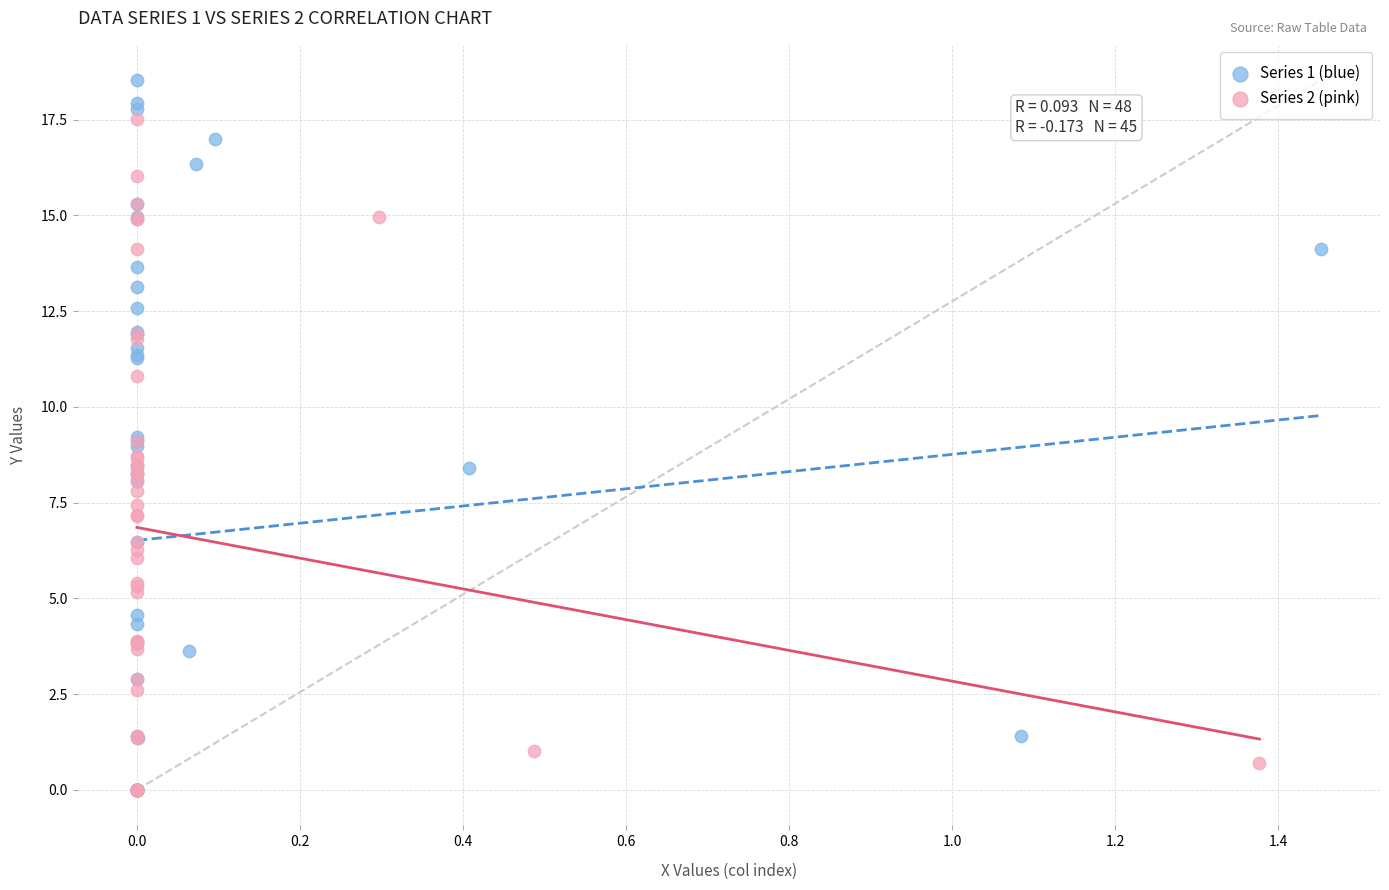

Which series contains the highest Y value?

Series 1 (blue)